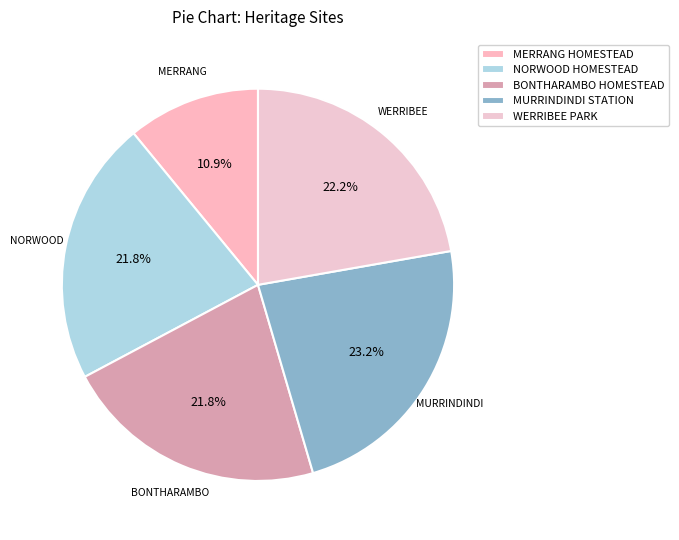

What is the smallest slice in the pie chart?

MERRANG HOMESTEAD